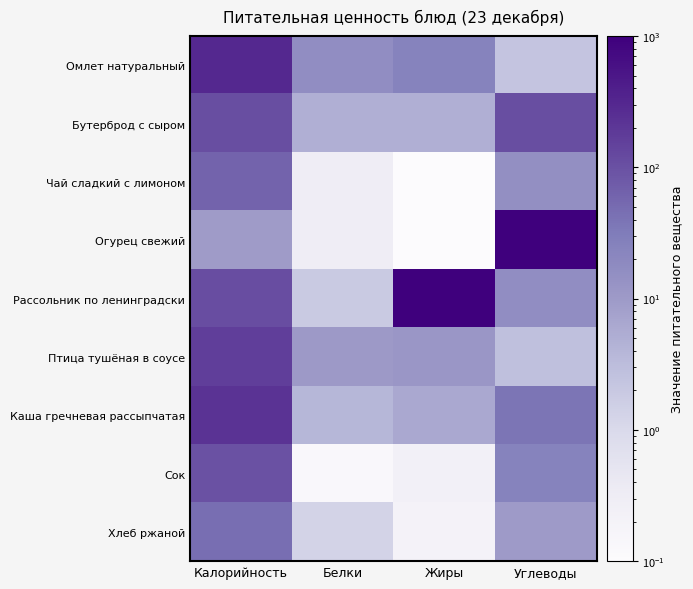

Reading right to left, extract all data points from this chart.

Омлет натуральный: Углеводы=2.3	Жиры=23.9	Белки=16.1	Калорийность=295.0
Бутерброд с сыром: Углеводы=107.0	Жиры=5.0	Белки=5.0	Калорийность=107.0
Чай сладкий с лимоном: Углеводы=15.2	Жиры=0.1	Белки=0.3	Калорийность=62.0
Огурец свежий: Углеводы=1000.0	Жиры=0.1	Белки=0.3	Калорийность=9.6
Рассольник по ленинградски: Углеводы=16.0	Жиры=1000.0	Белки=1.9	Калорийность=108.0
Птица тушёная в соусе: Углеводы=2.8	Жиры=11.5	Белки=10.2	Калорийность=162.8
Каша гречневая рассыпчатая: Углеводы=38.9	Жиры=6.1	Белки=3.8	Калорийность=228.0
Сок: Углеводы=24.5	Жиры=0.2	Белки=0.1	Калорийность=99.0
Хлеб ржаной: Углеводы=9.9	Жиры=0.2	Белки=1.3	Калорийность=46.0